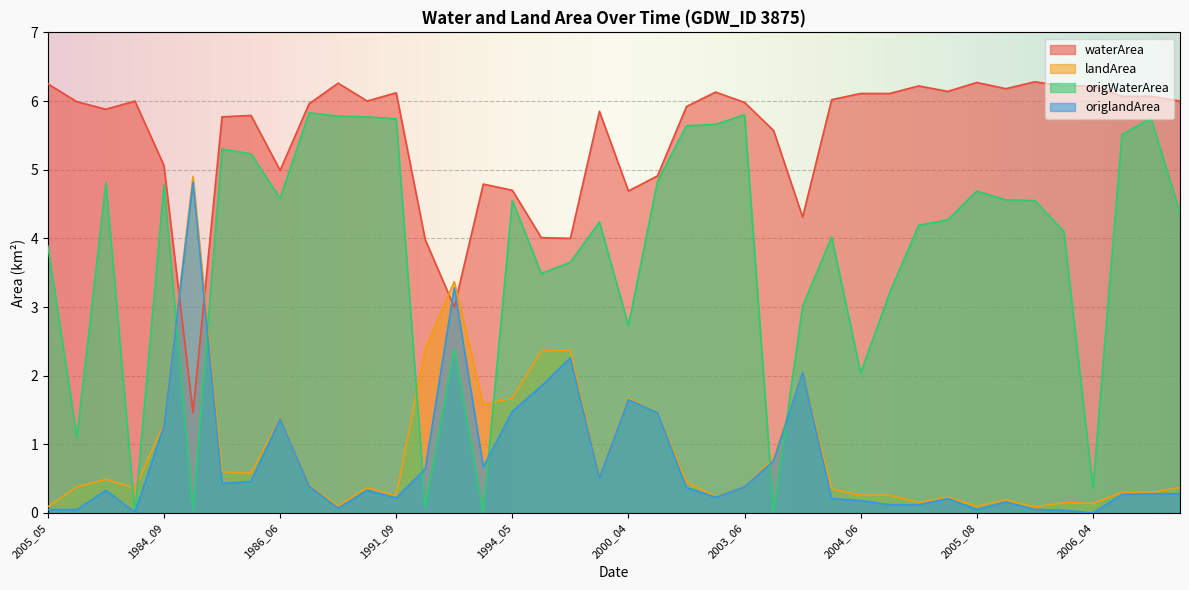

At which label does origlandArea reach its minimum?

2006_04